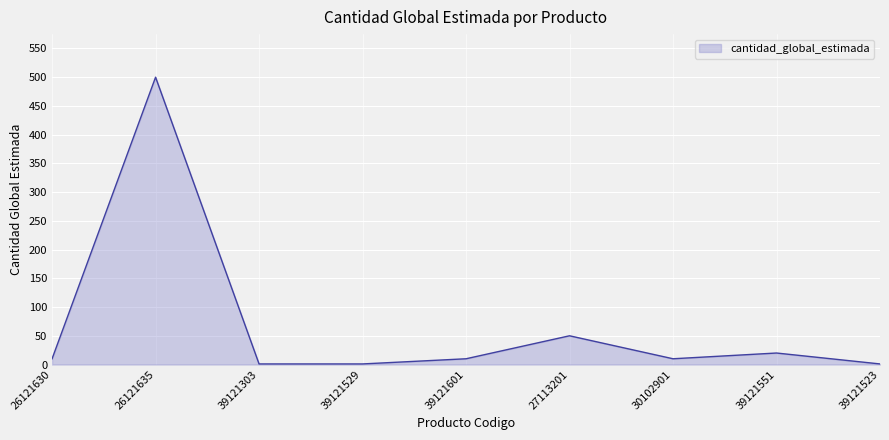

Which has a higher value, 39121529 or 26121635?

26121635